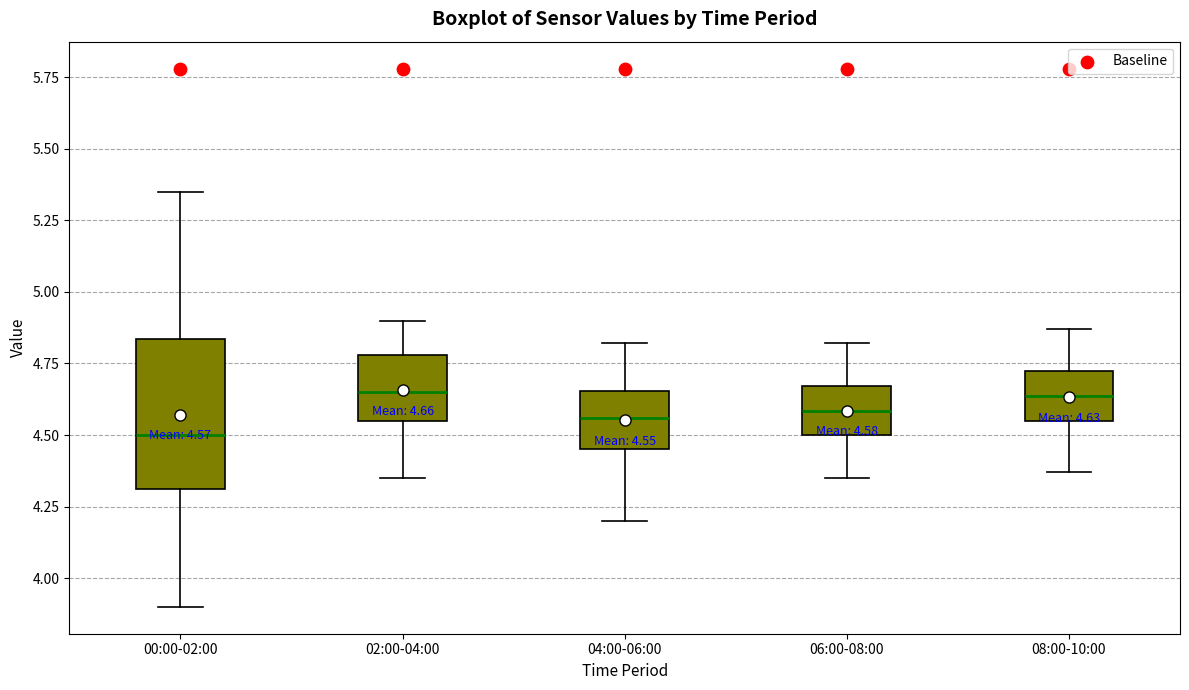

Which box is the tallest, from its lower edge to its upper edge?

00:00-02:00